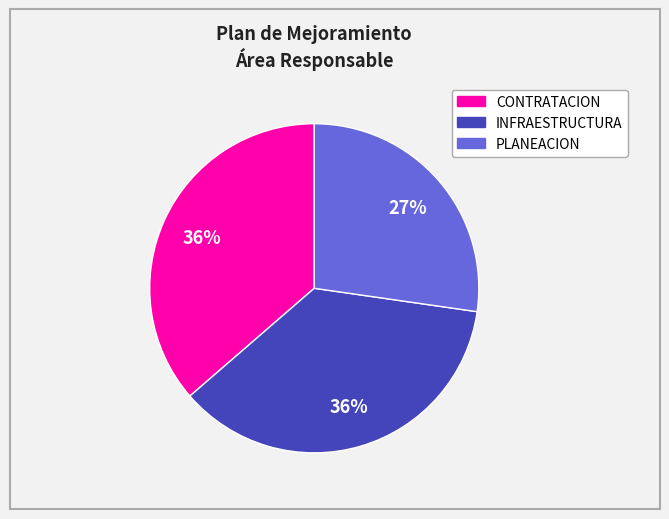

Is there a majority slice in this chart?

No